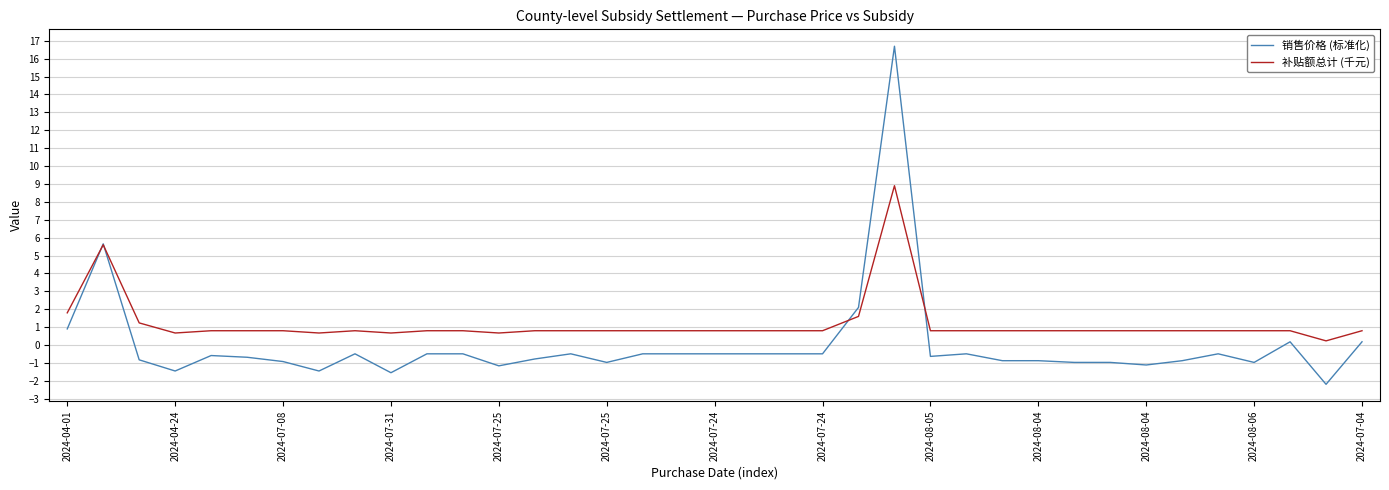

List the series in order of their overall mean, highest first.

补贴额总计 (千元), 销售价格 (标准化)